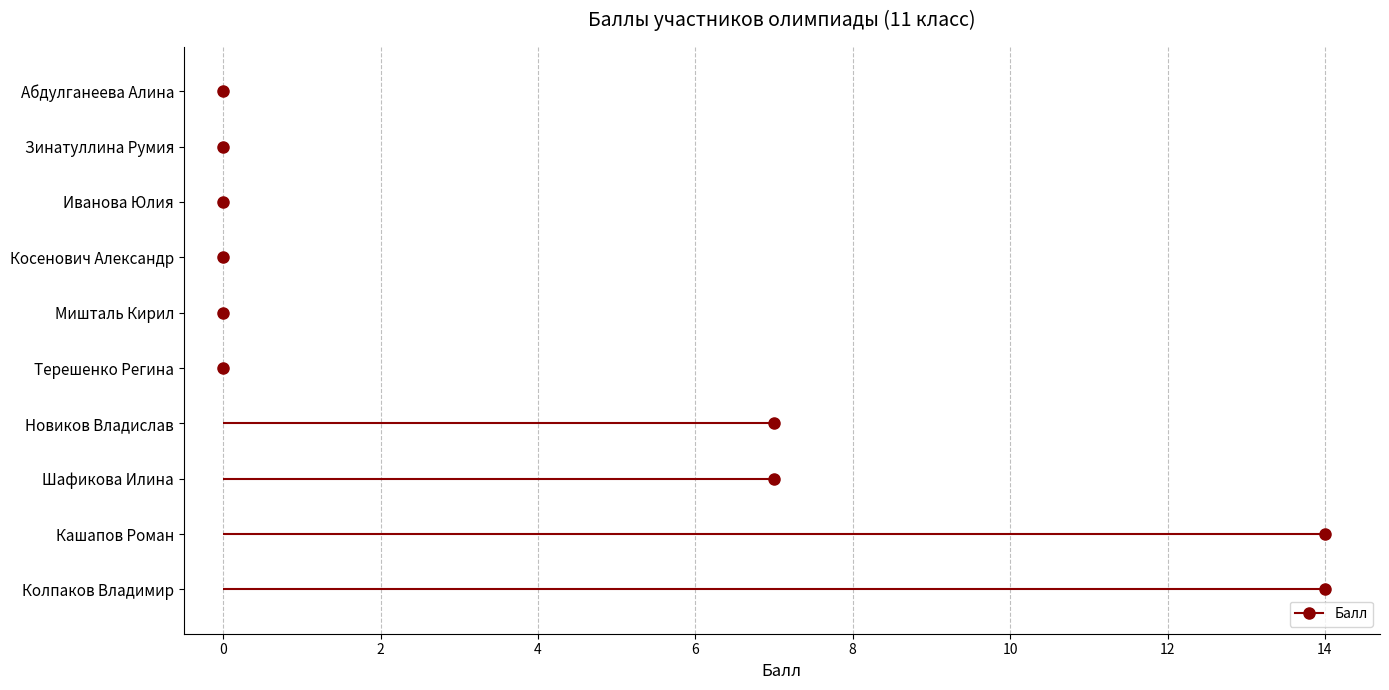

List the labels in order of value, smallest first.

Иванова Юлия, Мишталь Кирил, Терешенко Регина, Абдулганеева Алина, Зинатуллина Румия, Косенович Александр, Новиков Владислав, Шафикова Илина, Кашапов Роман, Колпаков Владимир